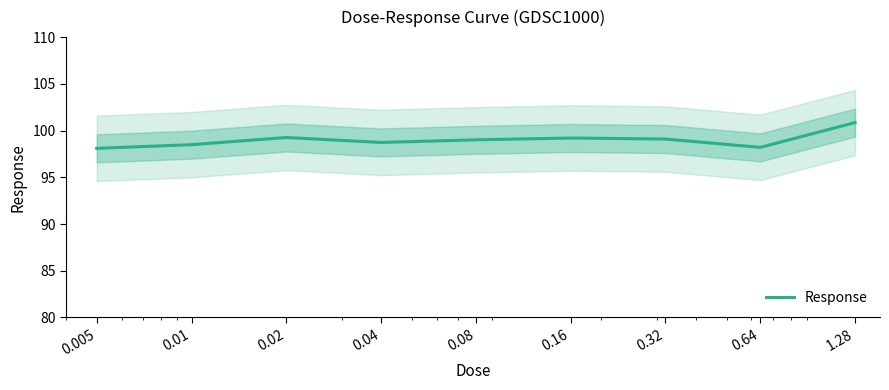

What is the difference between the maximum and minimum values?

2.8